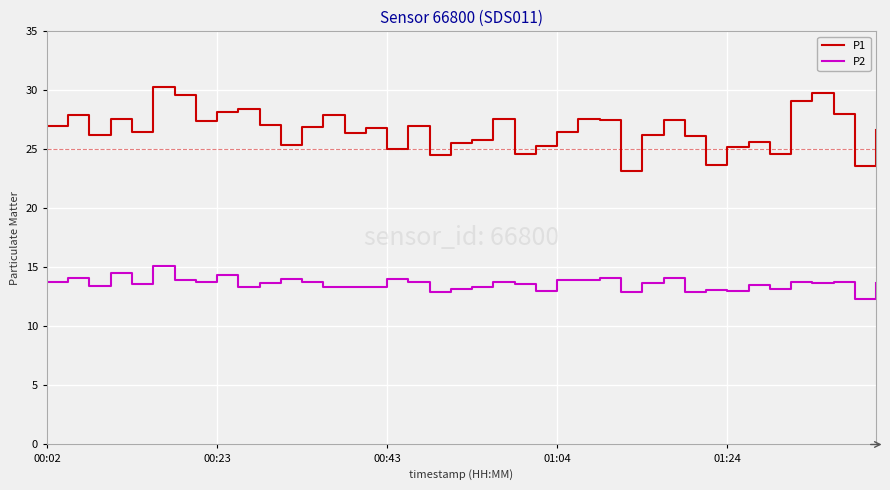

List the series in order of their peak value, lowest first.

P2, P1